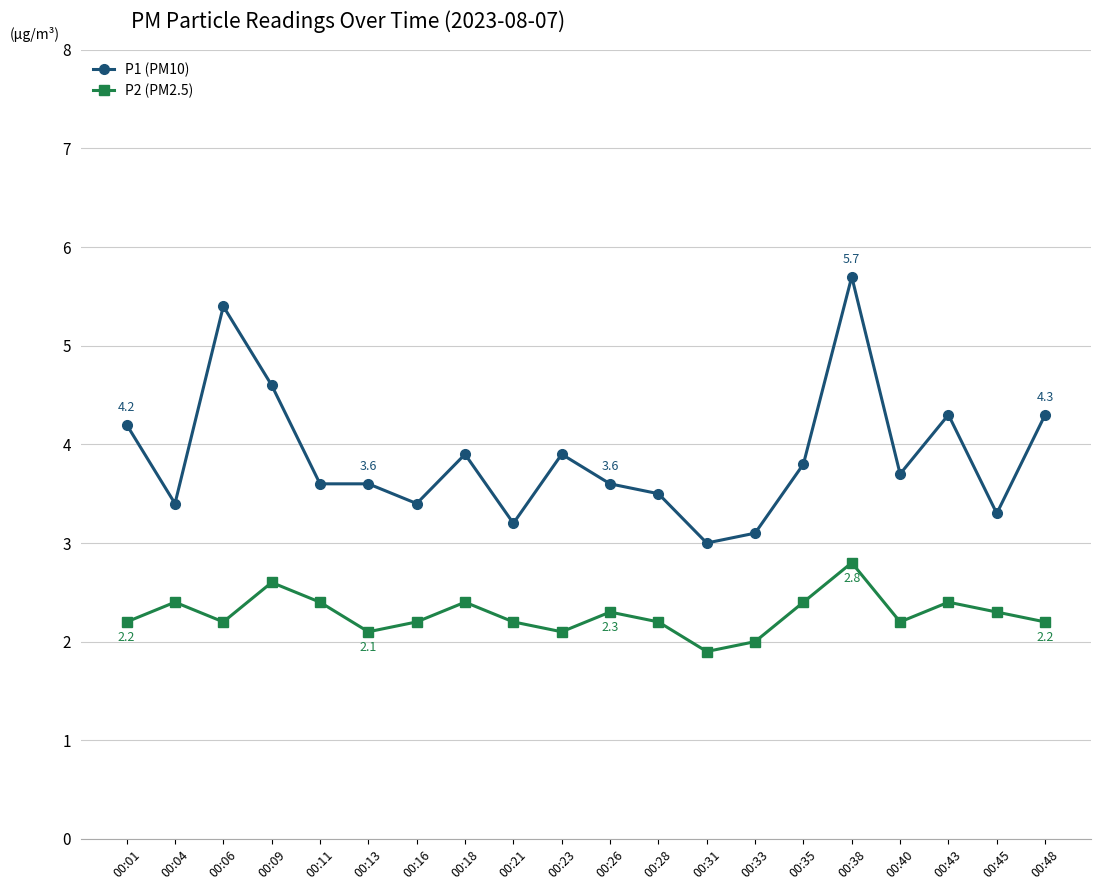

Between 00:23 and 00:48, which series saw the biggest shift?

P1 (PM10)